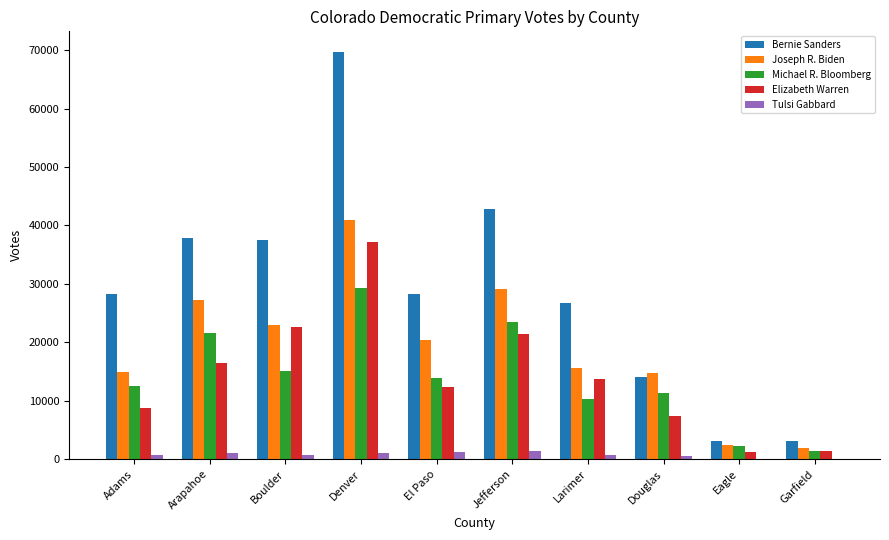

At which label does Bernie Sanders reach its peak?

Denver